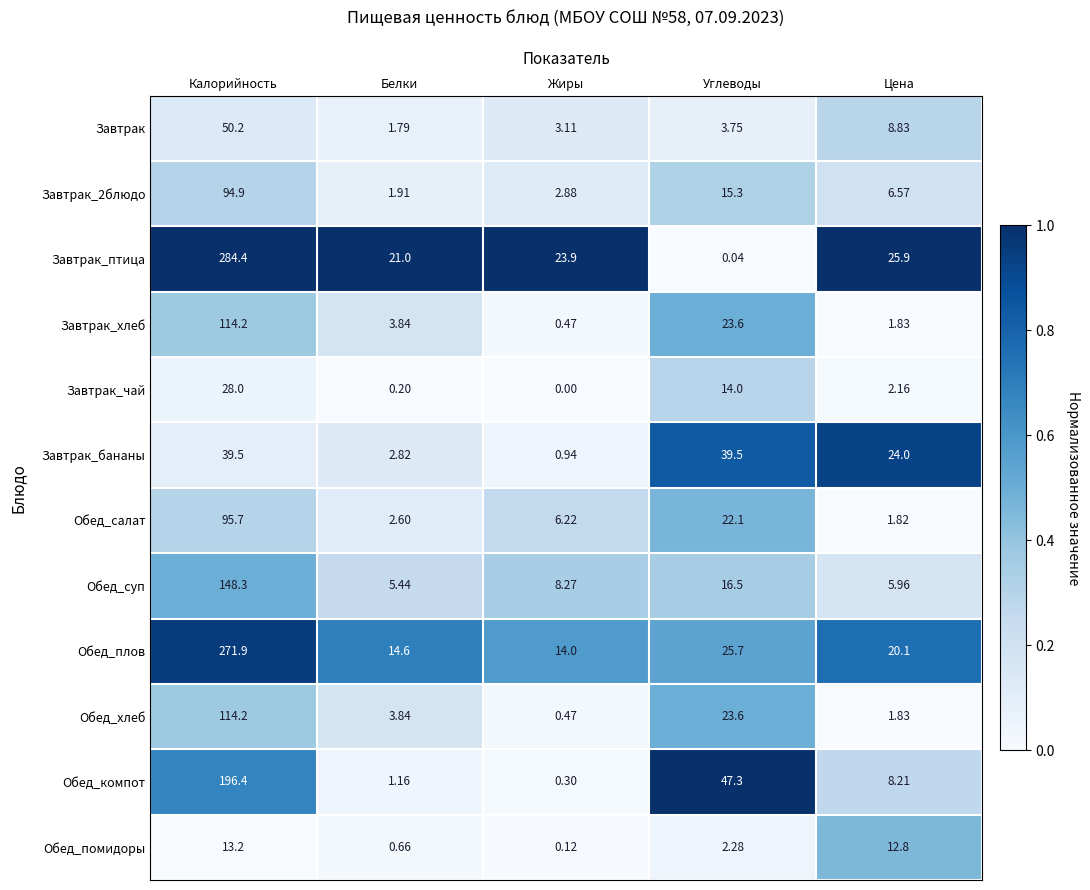

At which category is the sum across all series the highest?

Калорийность